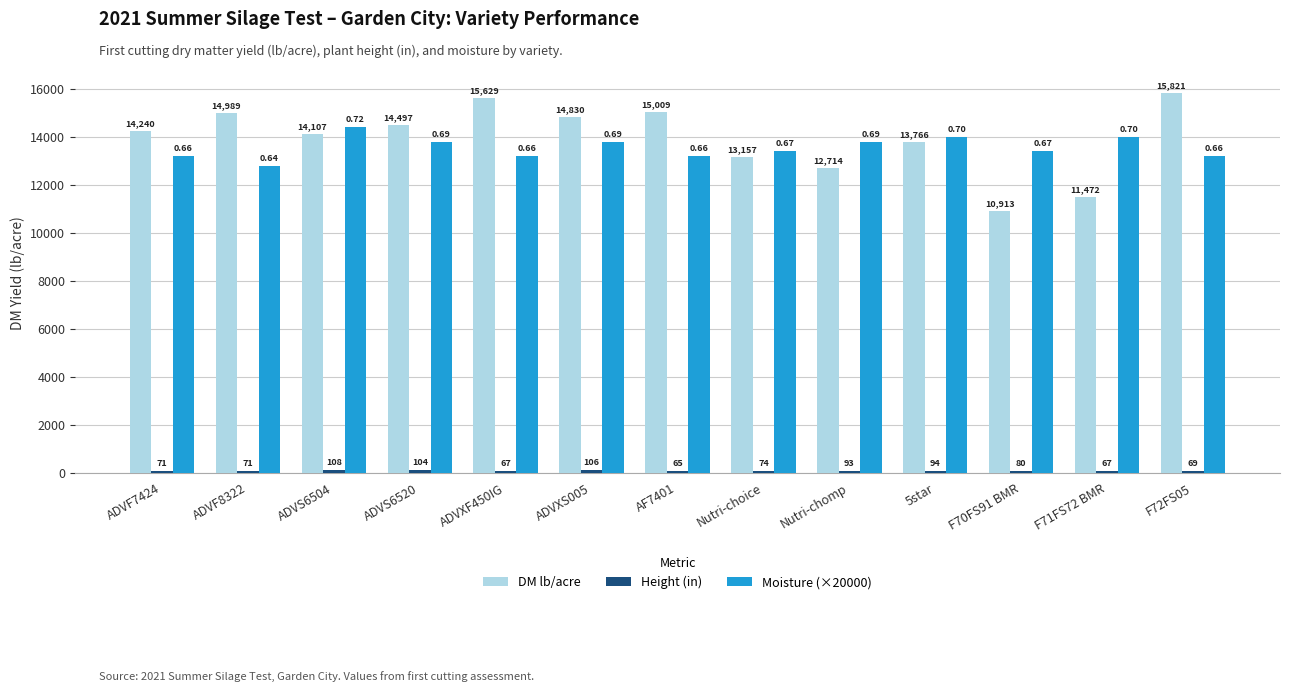

Rank the categories by DM lb/acre value from lowest to highest.

F70FS91 BMR, F71FS72 BMR, Nutri-chomp, Nutri-choice, 5star, ADVS6504, ADVF7424, ADVS6520, ADVXS005, ADVF8322, AF7401, ADVXF450IG, F72FS05